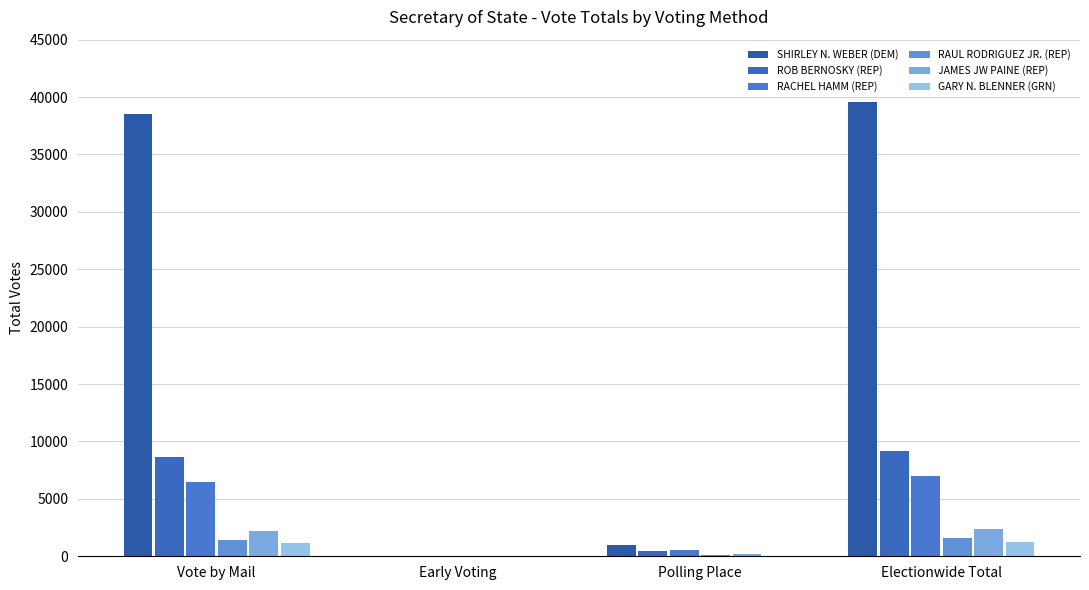

Count the number of categories in the chart.

4